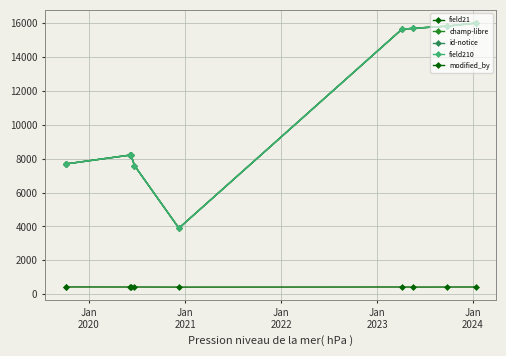

In id-notice, how many points are higher than both neighbors (excluding endpoints)?

1